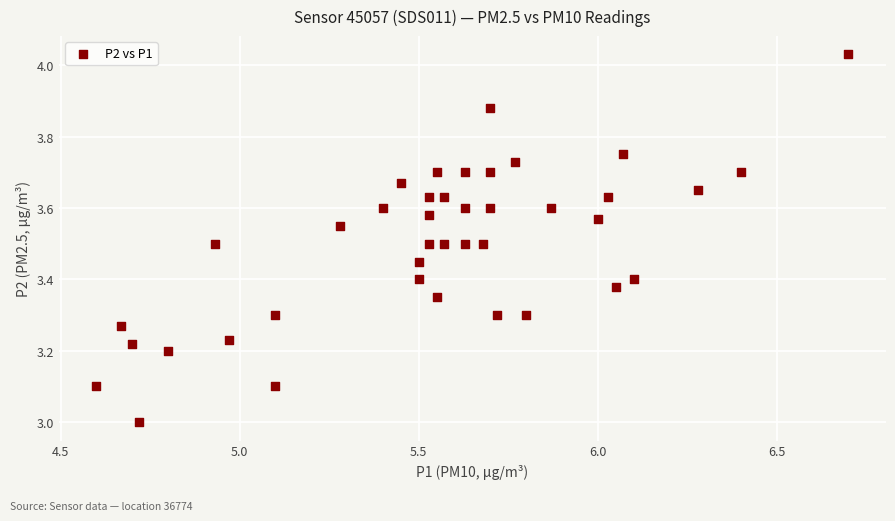

What is the range of X values (max minus min)?

2.1